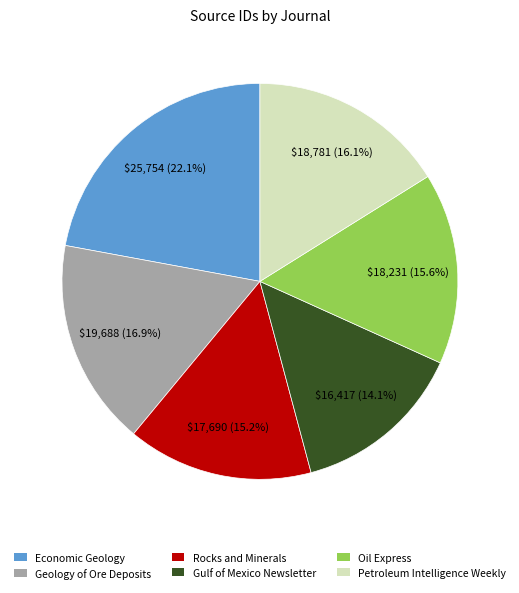

To the nearest percent, what portion does Economic Geology represent?

22%